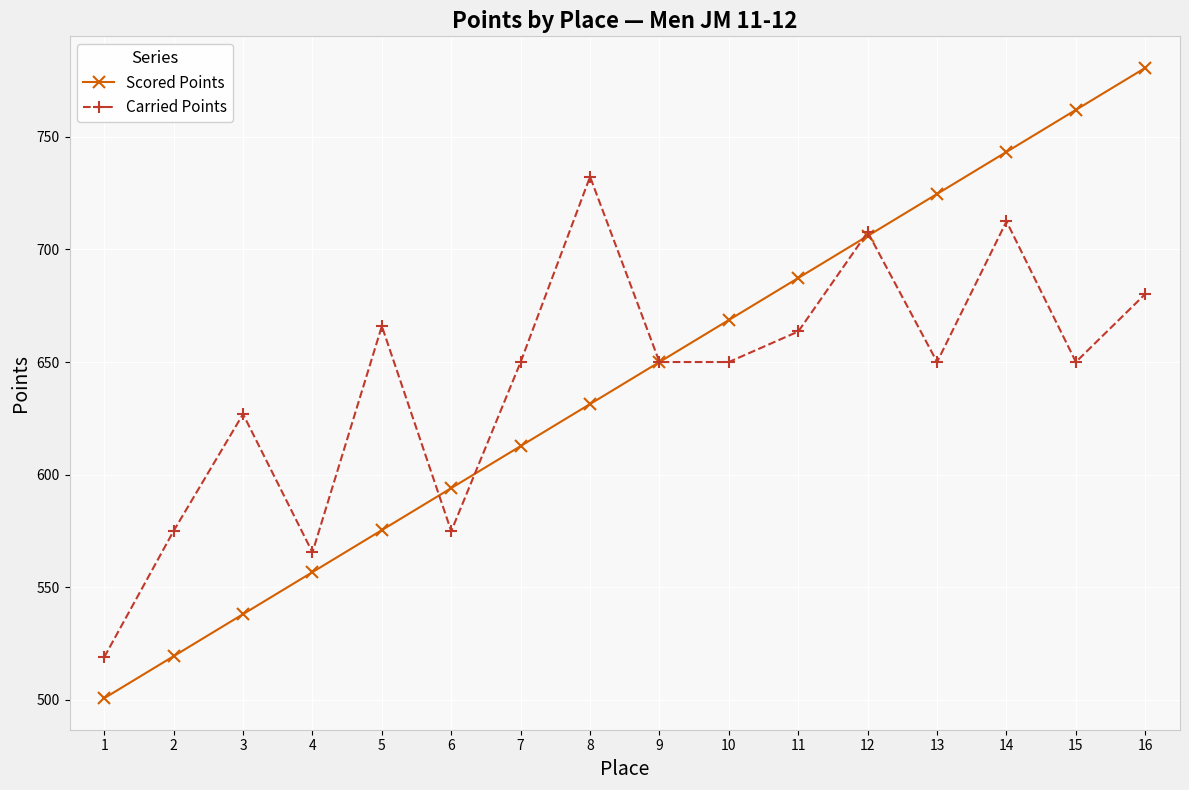

Rank the series by their maximum value, from lowest to highest.

Carried Points, Scored Points